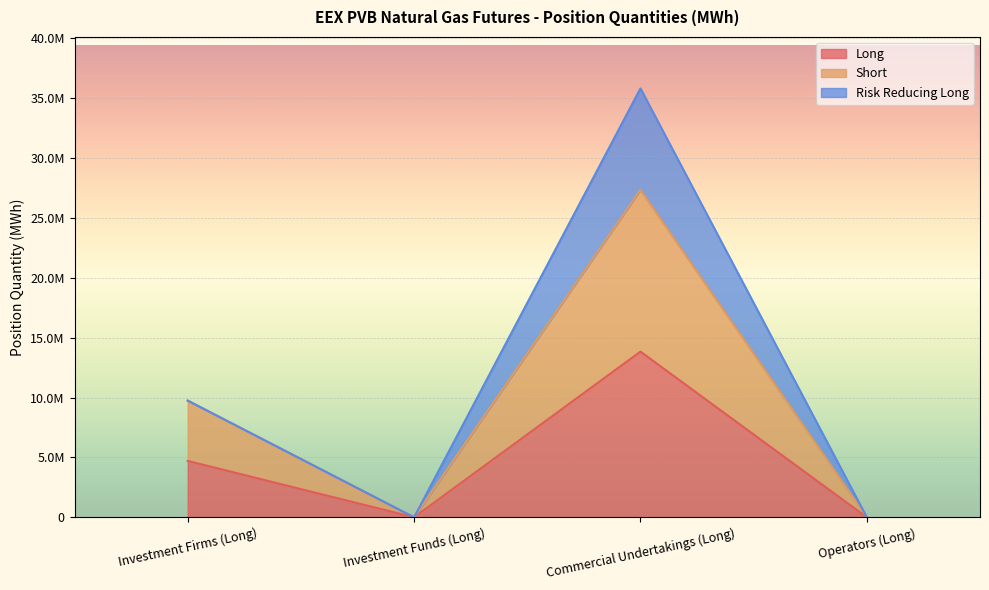

What value does the Long series have at Investment Firms (Long), to the nearest 100?

4707300